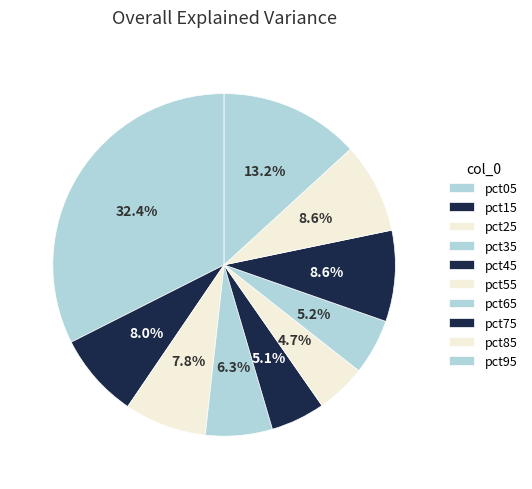

Which category has the biggest portion of the pie?

pct05